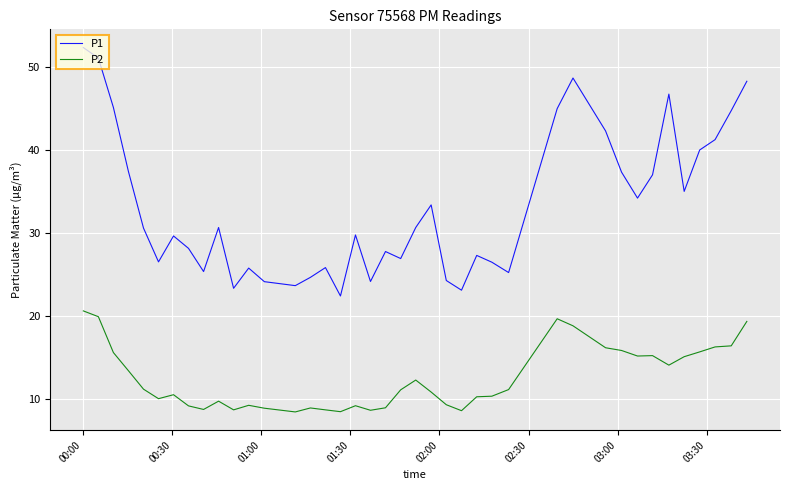

Which series has the largest range (max minus min)?

P1